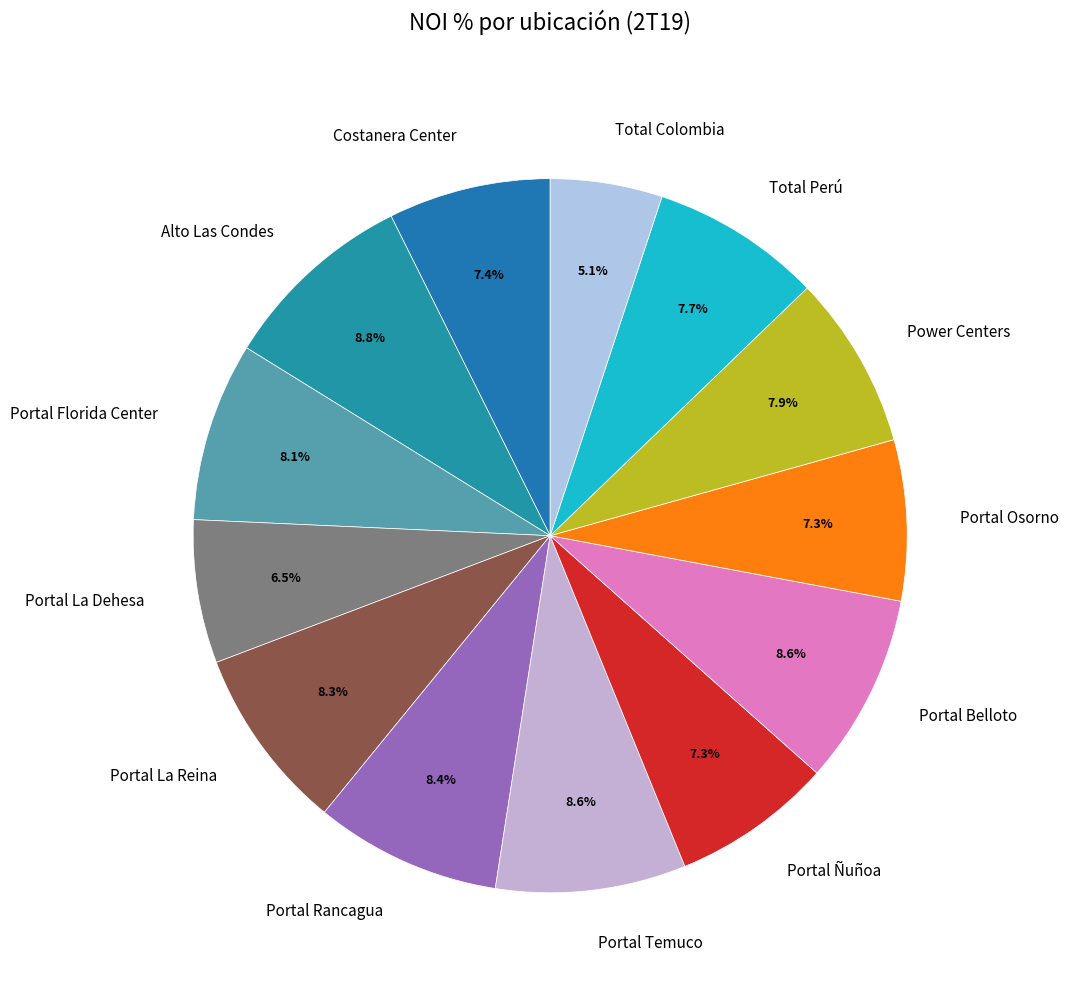

What percentage is the Portal Osorno slice, to the nearest percent?

7%